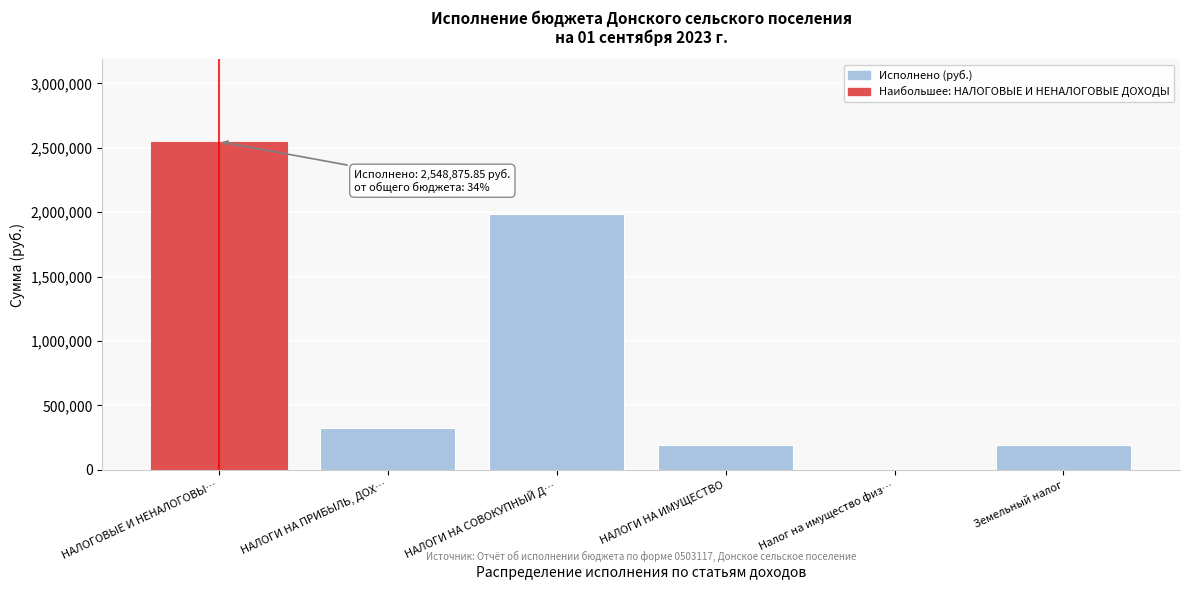

At which category does the chart reach its peak across all series?

НАЛОГОВЫЕ И НЕНАЛОГОВЫ…